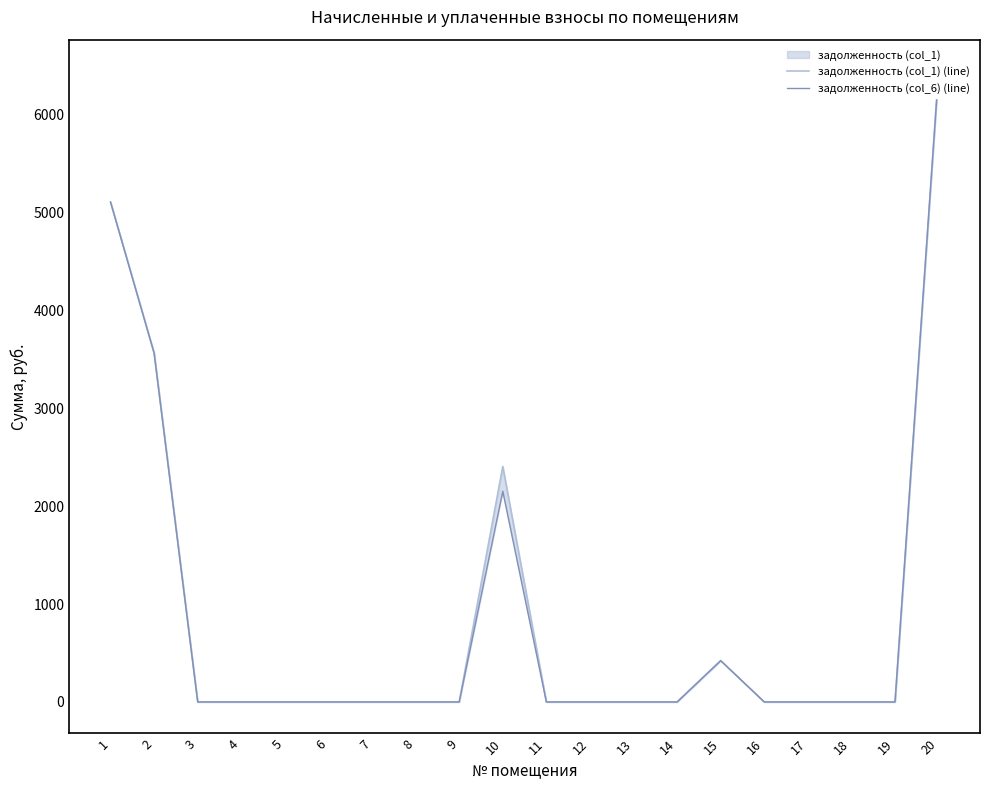

At 1, list the series in order from largest to smallest.

задолженность (col_1) (line), задолженность (col_6) (line)